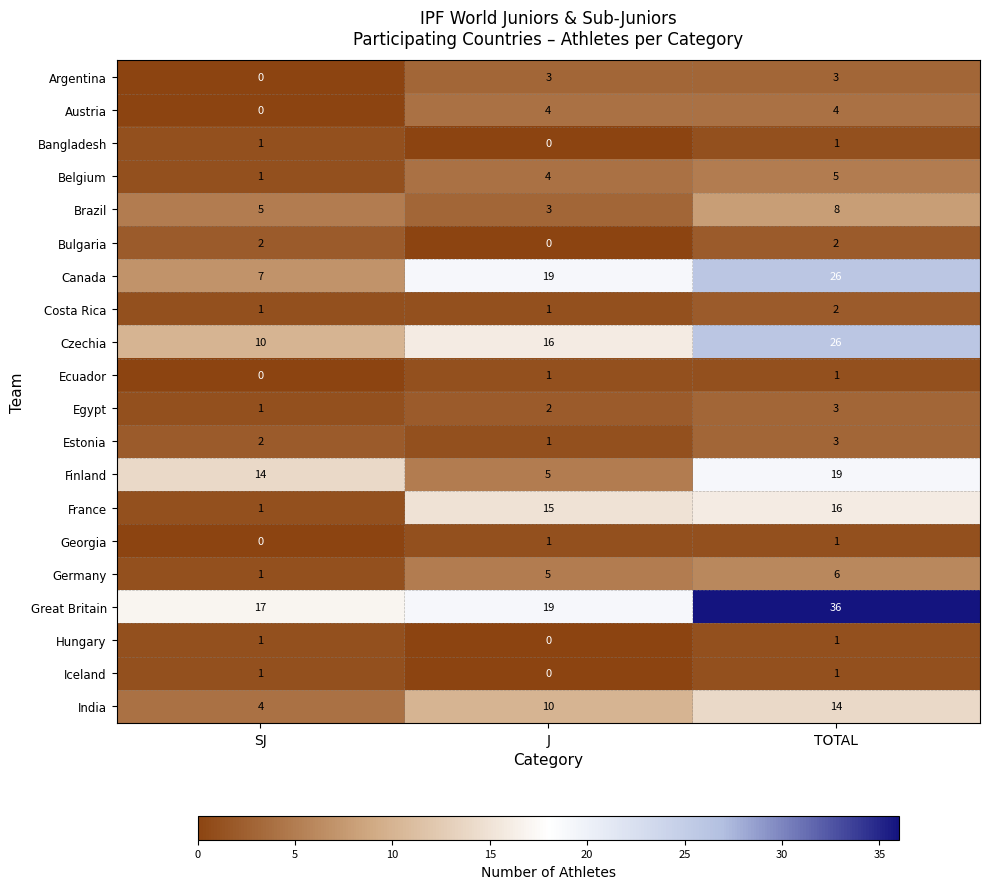

How many series are shown in this chart?

20